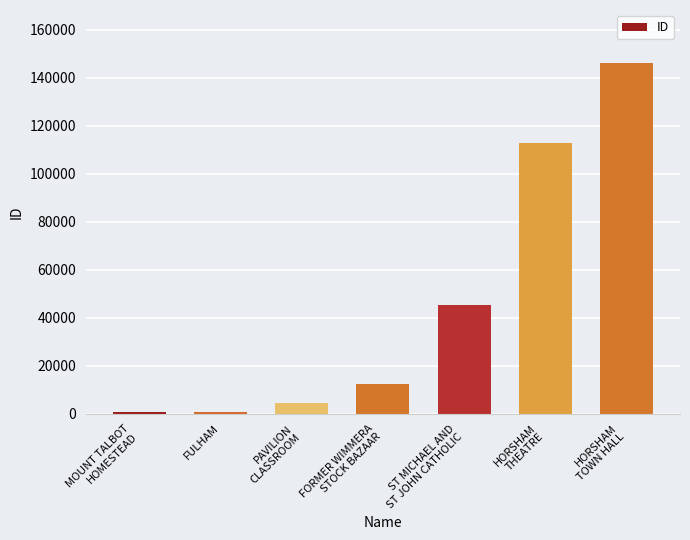

What is the label of the 3rd bar from the right?

ST MICHAEL AND
ST JOHN CATHOLIC